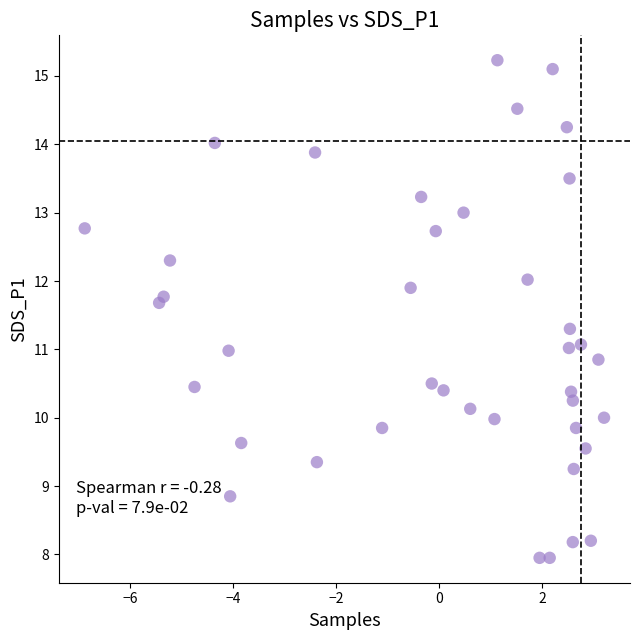

What is the range of X values (max minus min)?

10.1